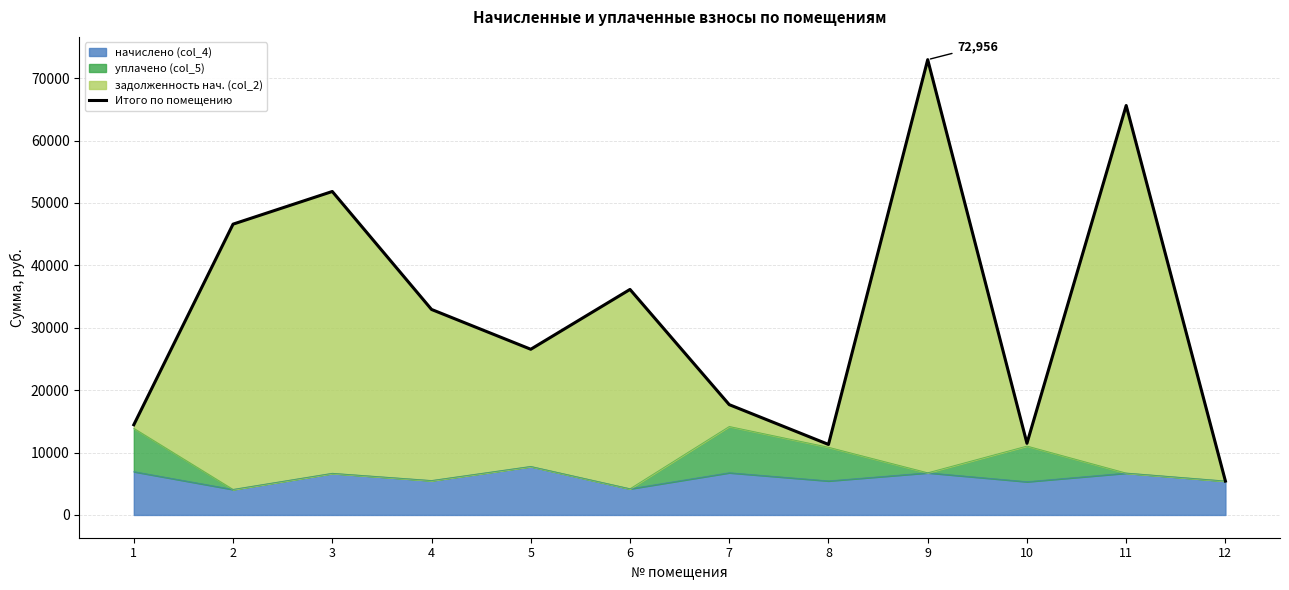

The chart shows a value of 54391.7 at 6. True or false?

False